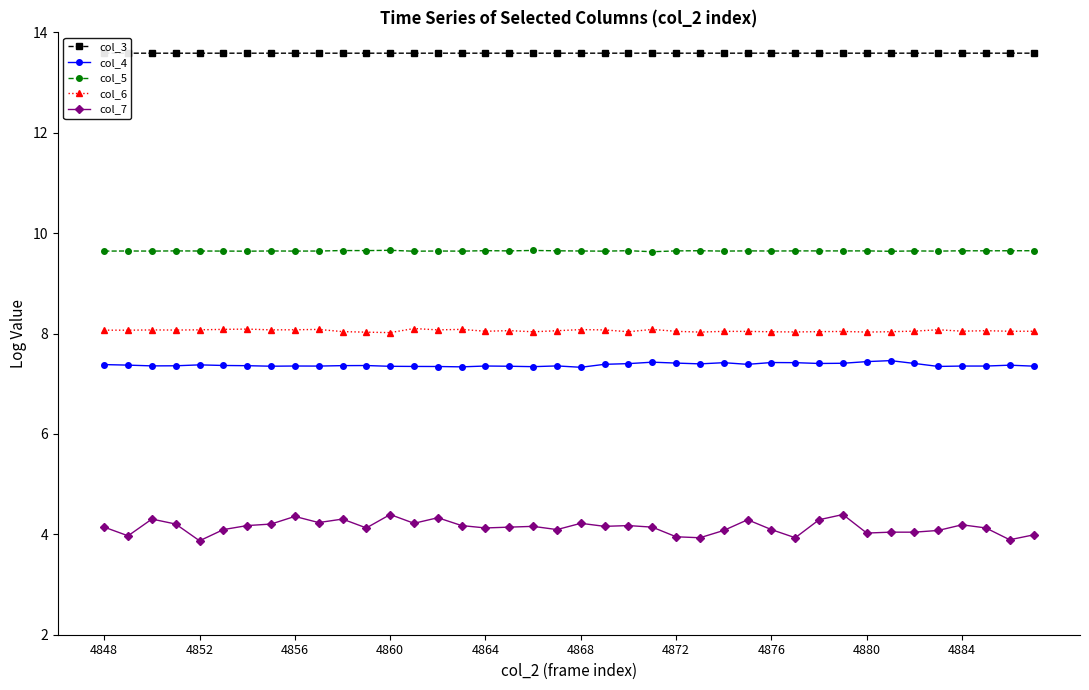

True or false: col_3 has more than 1 interior local peaks.

False